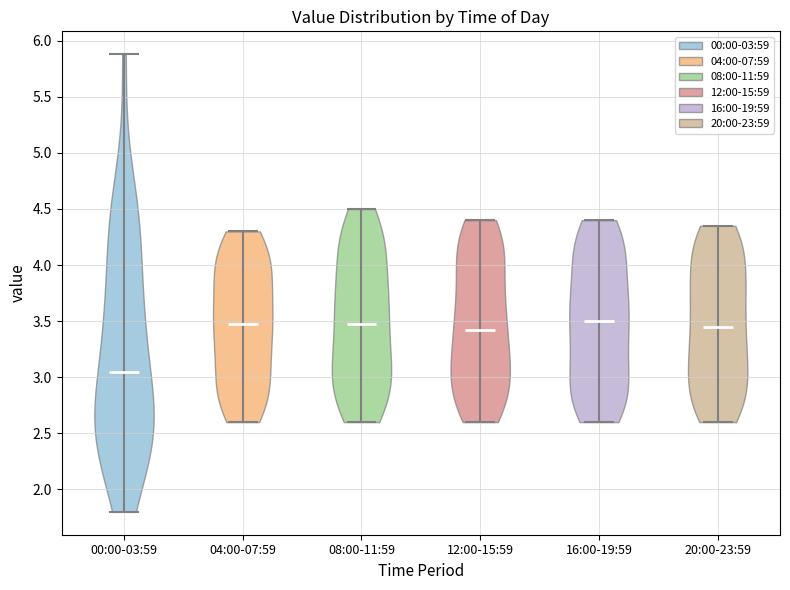

Reading left to right, read every violin against the y-axis: where its median line is, and the lowest and highest points it reaches. The values are not printed on the chart, so give them approximately, as read against the axis.

00:00-03:59: median line 3.05, lowest point 1.80, highest point 5.90
04:00-07:59: median line 3.50, lowest point 2.60, highest point 4.30
08:00-11:59: median line 3.50, lowest point 2.60, highest point 4.50
12:00-15:59: median line 3.45, lowest point 2.60, highest point 4.40
16:00-19:59: median line 3.50, lowest point 2.60, highest point 4.40
20:00-23:59: median line 3.45, lowest point 2.60, highest point 4.35